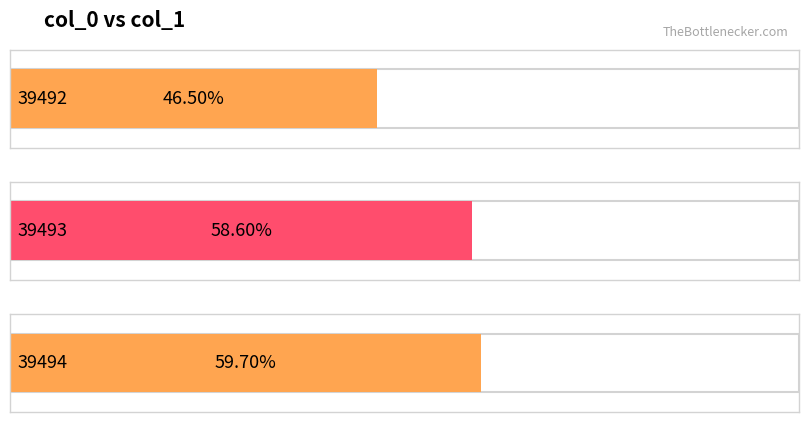

Reading left to right, what are all the values shown in this chart?

0.5	0.6	0.6